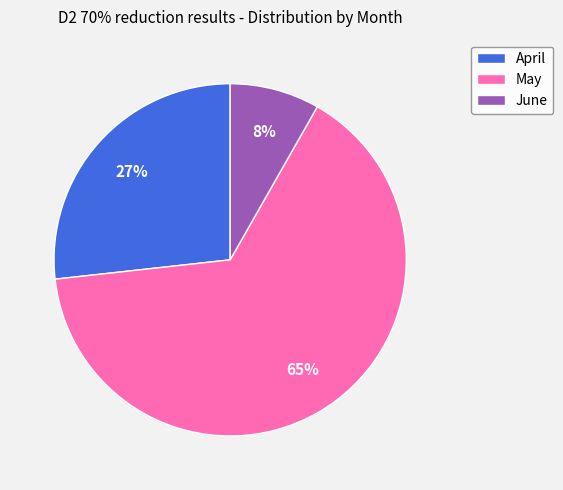

What percentage is the May slice, to the nearest percent?

65%